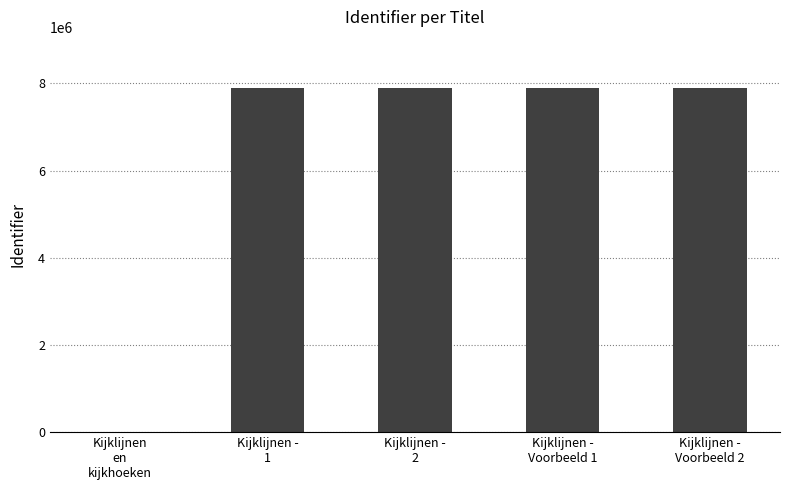

How many positive values are there?

4